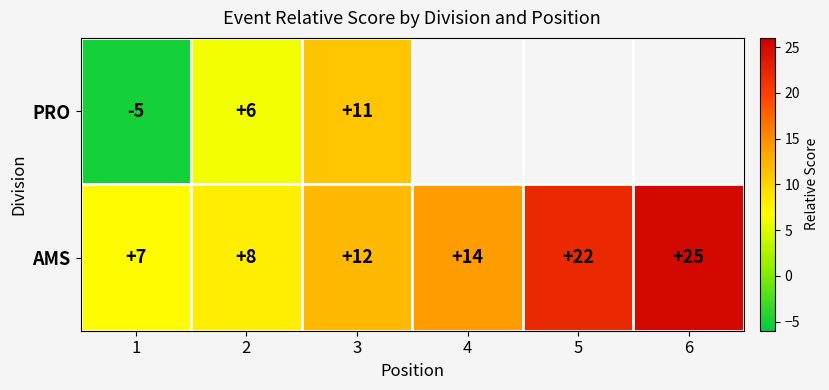

Is the value of AMS at 6 greater than the value of PRO at 2?

Yes